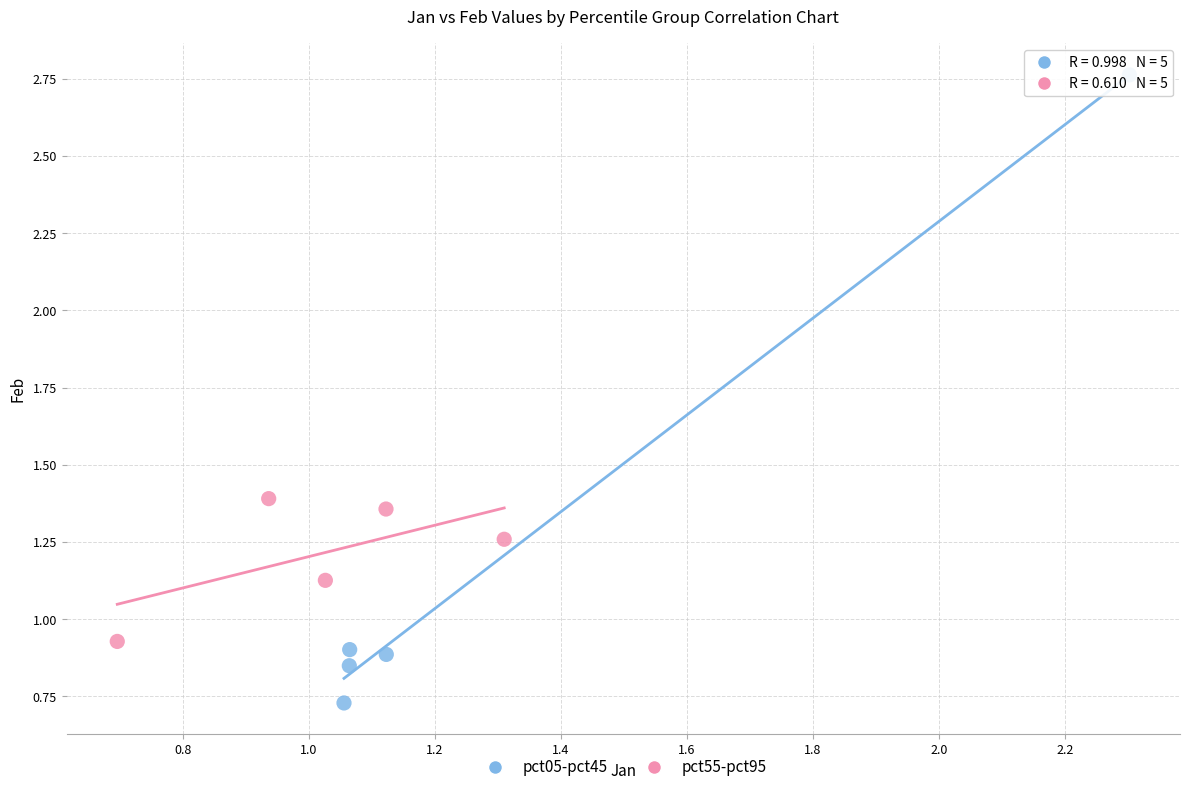

Which series contains the lowest Y value?

pct05-pct45